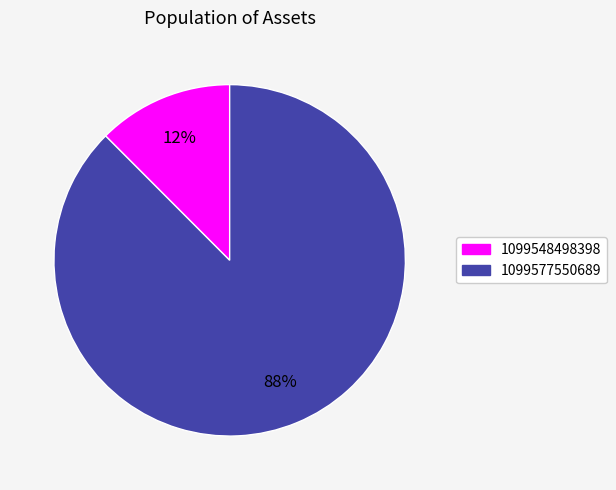

What percentage is the 1099577550689 slice, to the nearest percent?

88%